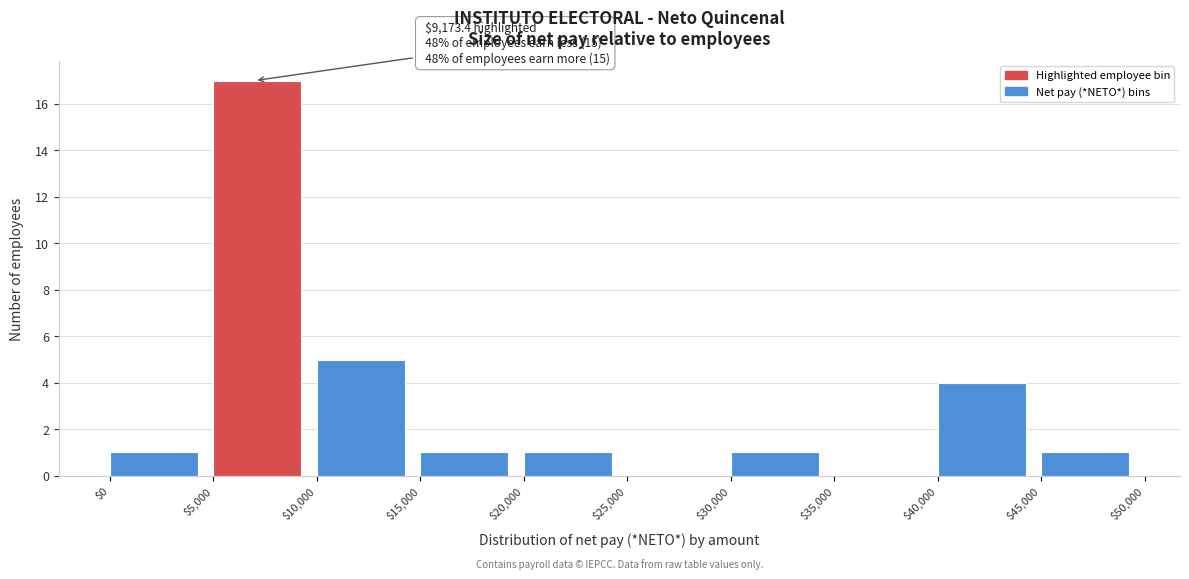

Which range on the x-axis has the tallest bar?

$5,000 to $10,000